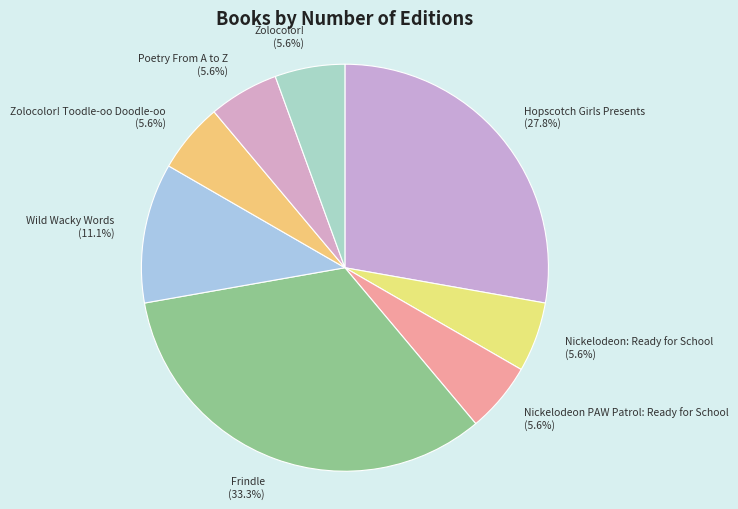

Rank the categories by value from lowest to highest.

Nickelodeon: Ready for School, Nickelodeon PAW Patrol: Ready for School, Zolocolor! Toodle-oo Doodle-oo, Poetry From A to Z, Zolocolor!, Wild Wacky Words, Hopscotch Girls Presents, Frindle